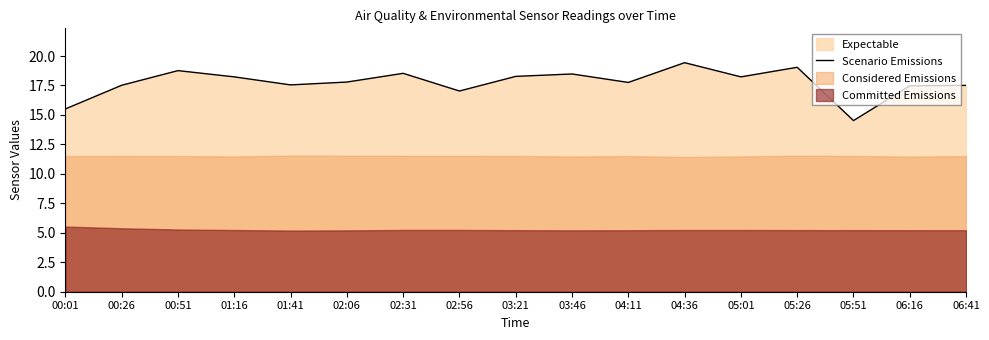

True or false: the data shows 17.6 at 01:41.

True